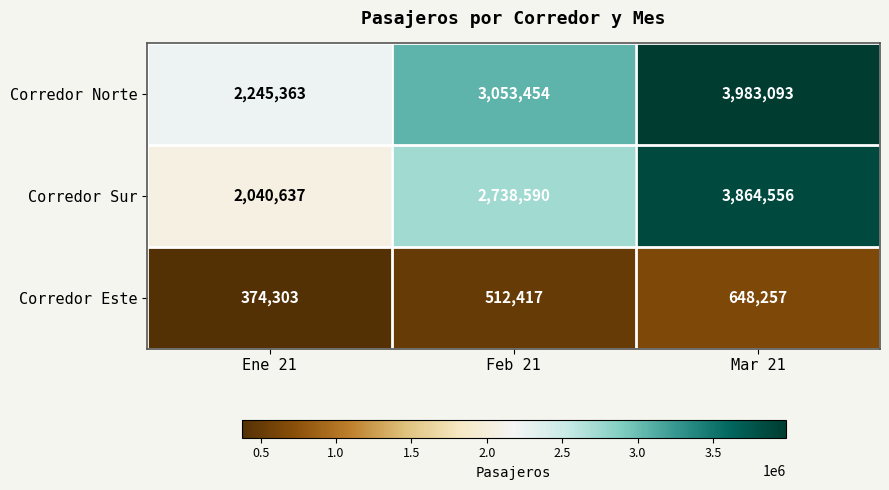

The Corredor Este series shows 512417 at Feb 21. True or false?

True